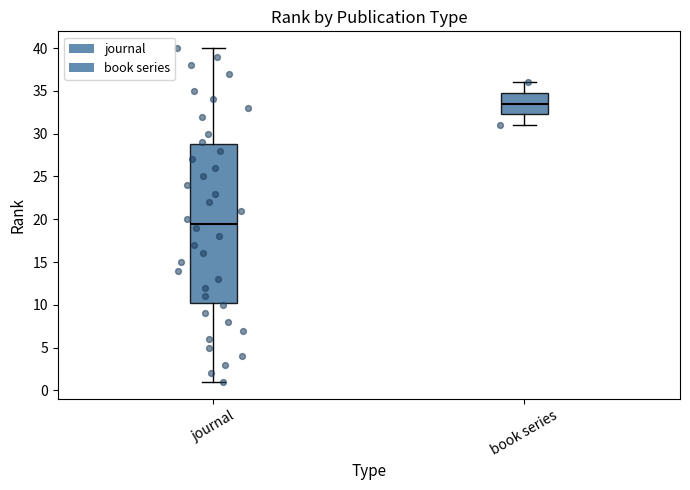

Which box's median line is the lowest?

journal